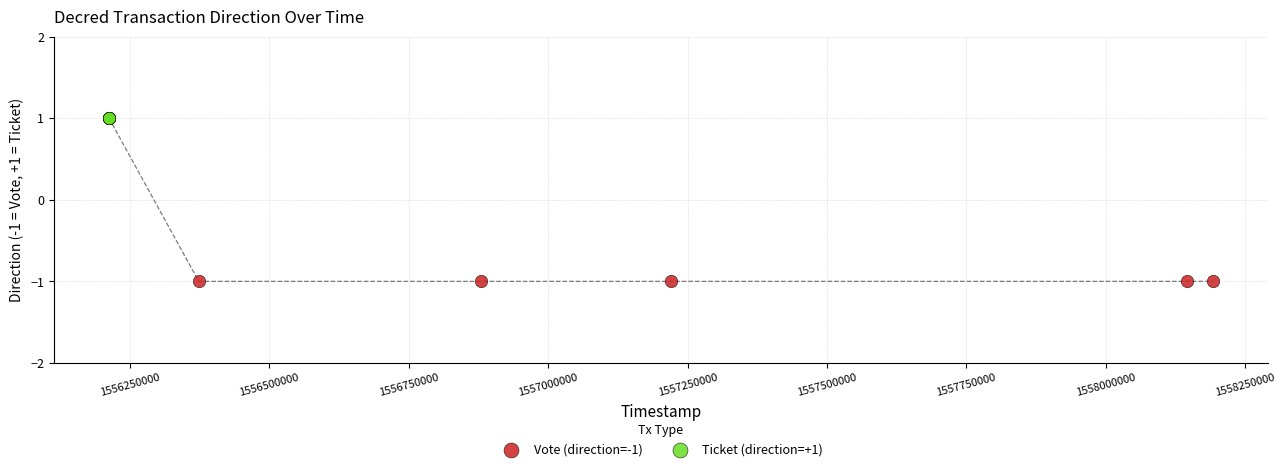

Which series reaches the minimum Y coordinate?

Vote (direction=-1)